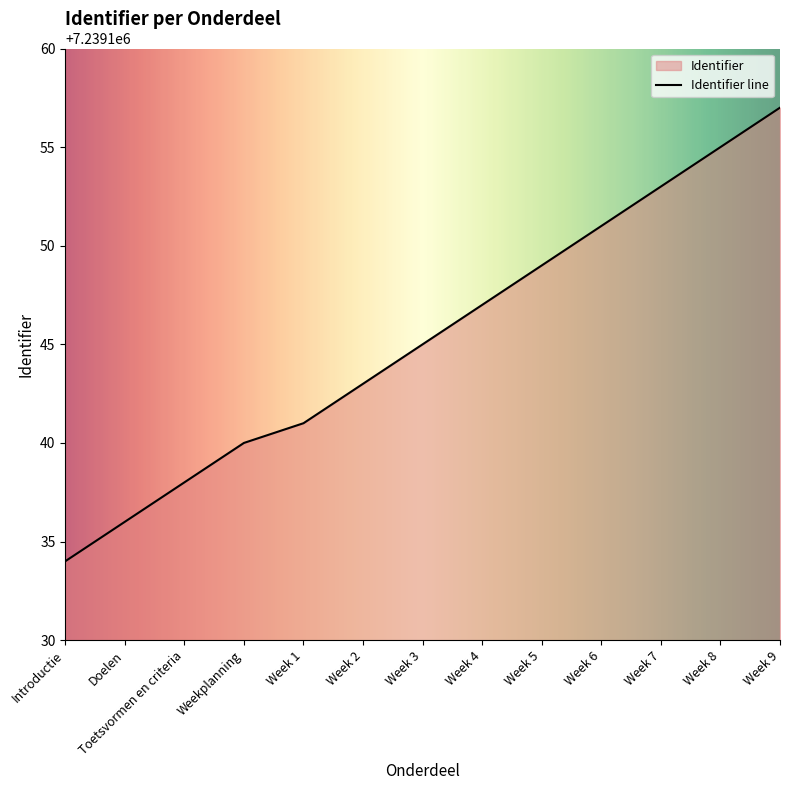

List the labels in order of value, smallest first.

Introductie, Doelen, Toetsvormen en criteria, Weekplanning, Week 1, Week 2, Week 3, Week 4, Week 5, Week 6, Week 7, Week 8, Week 9